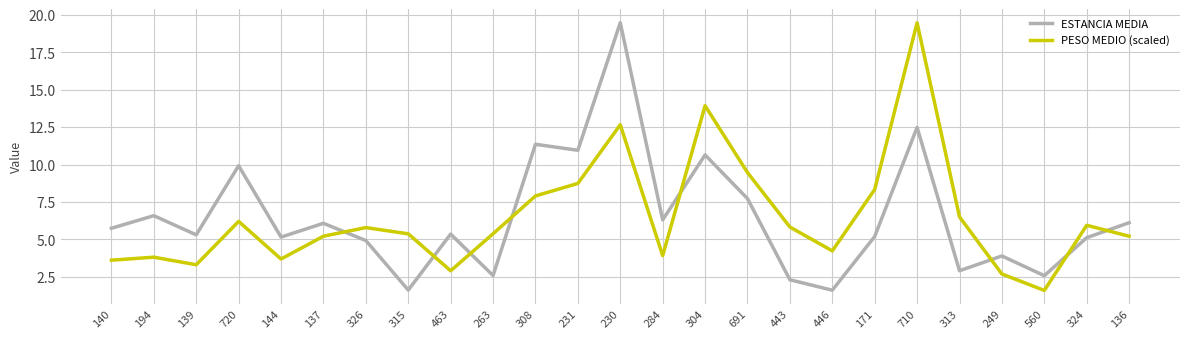

Where is ESTANCIA MEDIA nearest to the value 10?

720